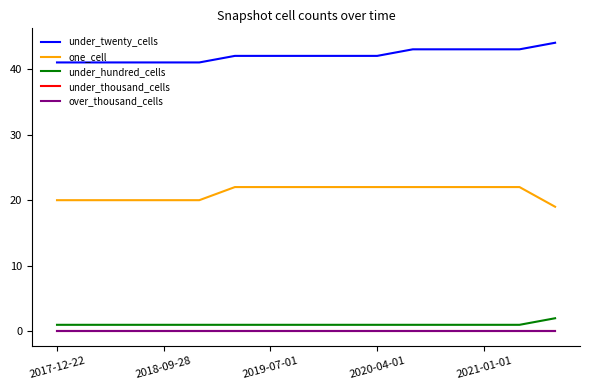

Does the chart display data point markers on the line(s)?

No